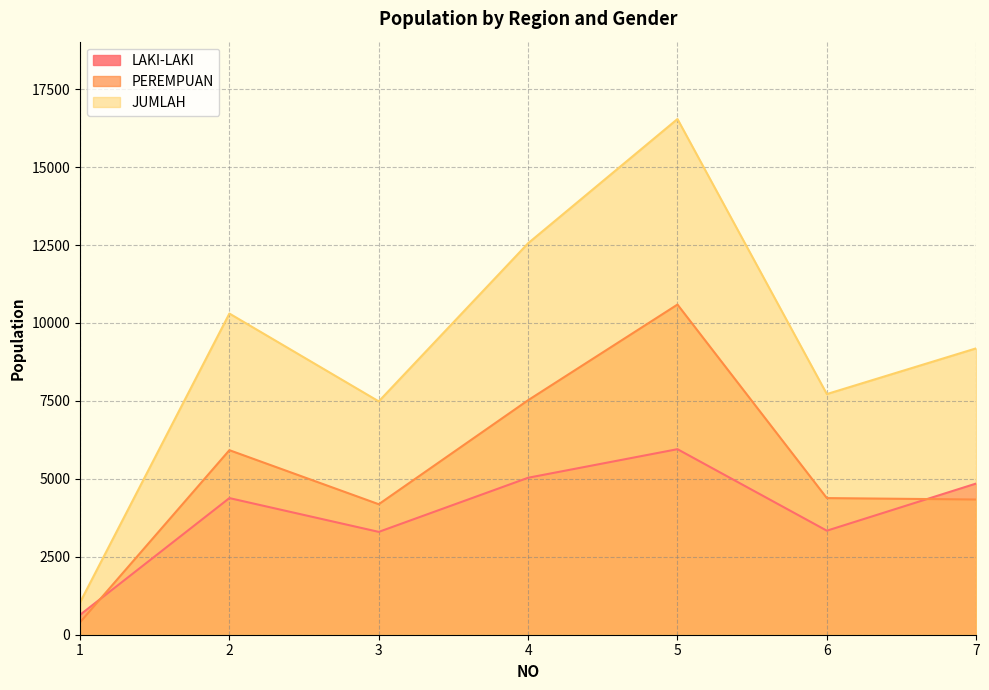

What is the average value of the LAKI-LAKI series?

3928